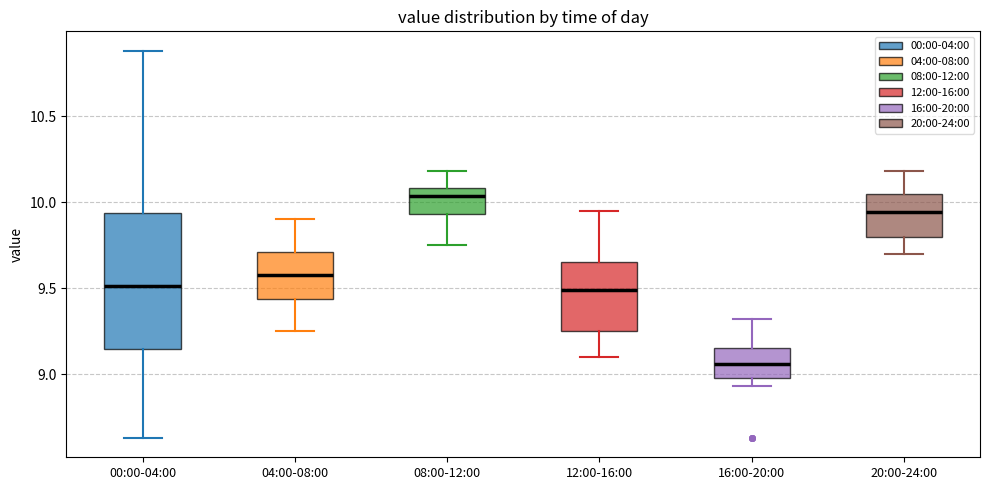

Comparing the boxes themselves (not the whiskers), which one is the tallest?

00:00-04:00